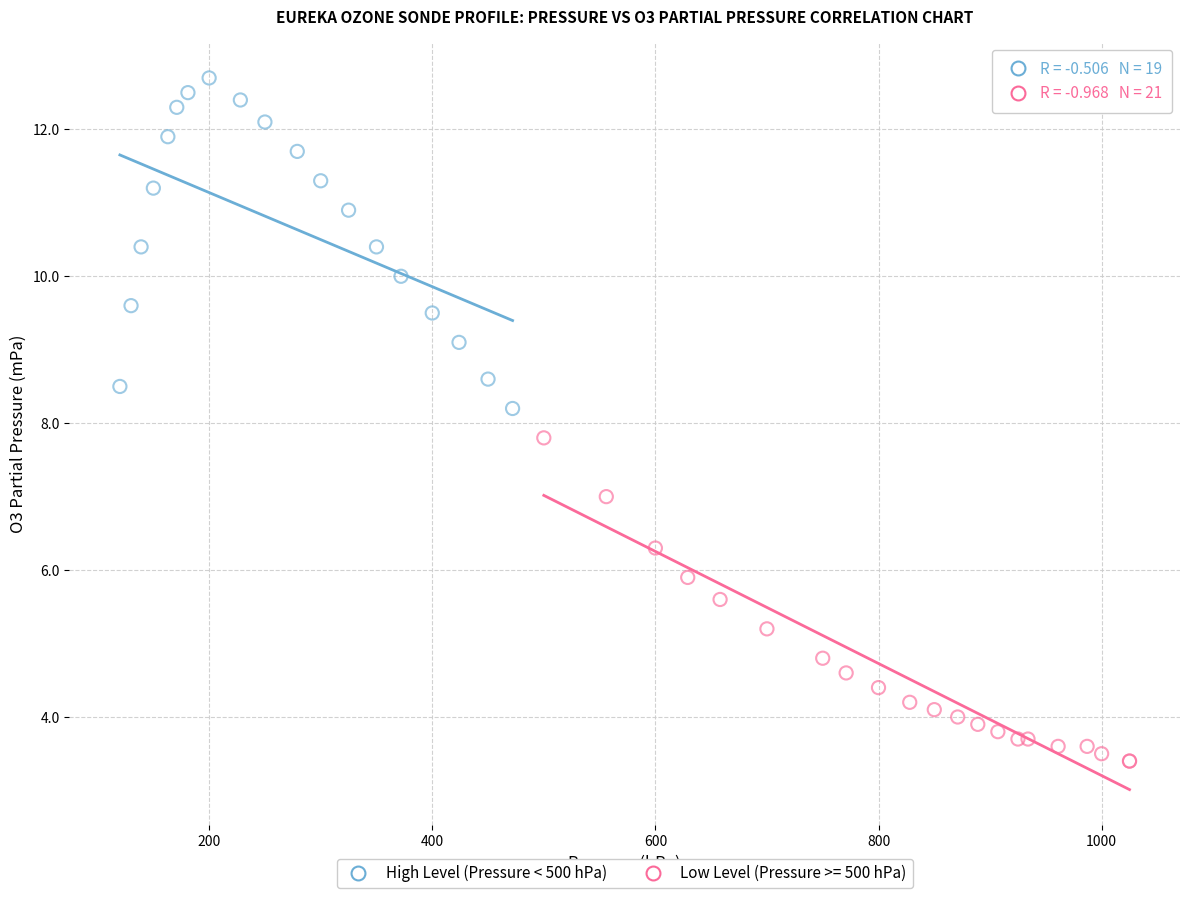

Which series reaches the maximum Y coordinate?

High Level (Pressure < 500 hPa)